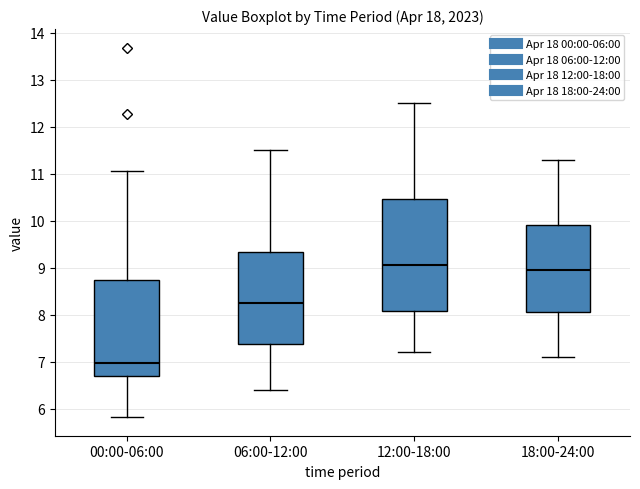

Reading left to right, transcribe this box plot: for each box, give where its median line is, the range the box spans, and where its two whiskers end, as read against the y-axis. The values are not printed on the chart, so give them approximately, as read against the axis.

00:00-06:00: median 7.0, box 6.7 to 8.7, whiskers 5.8 to 11.1
06:00-12:00: median 8.3, box 7.4 to 9.3, whiskers 6.4 to 11.5
12:00-18:00: median 9.1, box 8.1 to 10.5, whiskers 7.2 to 12.5
18:00-24:00: median 9.0, box 8.1 to 9.9, whiskers 7.1 to 11.3